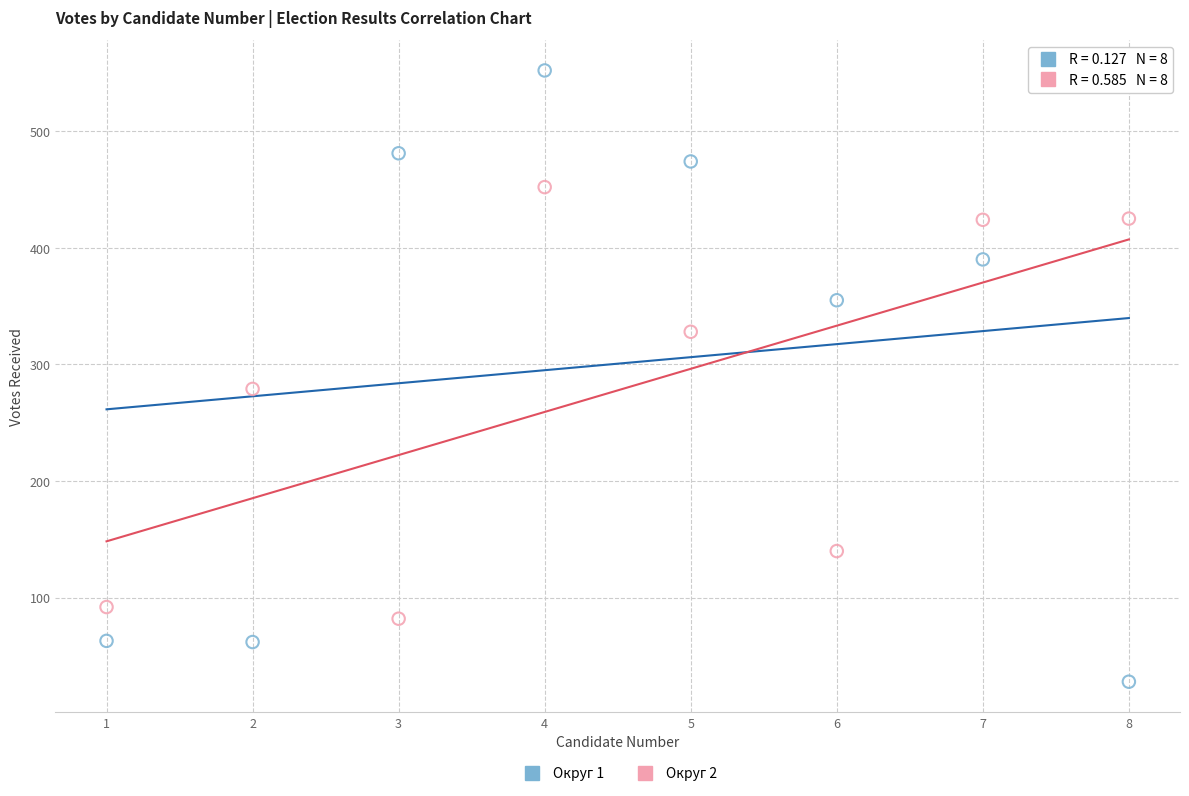

Which series reaches the maximum Y coordinate?

Округ 1